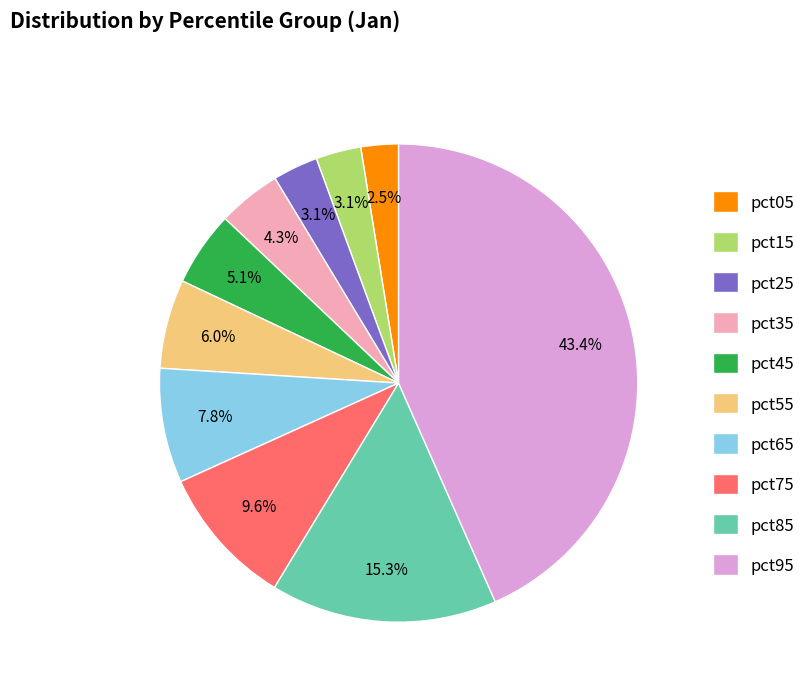

To the nearest percent, what is the combined percentage of pct25 and pct55?

9%